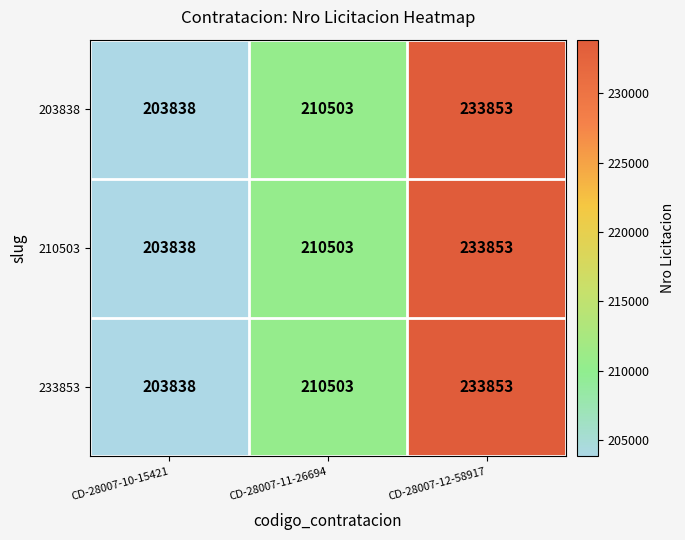

What value does the 210503 series have at CD-28007-10-15421, to the nearest 100?

203800